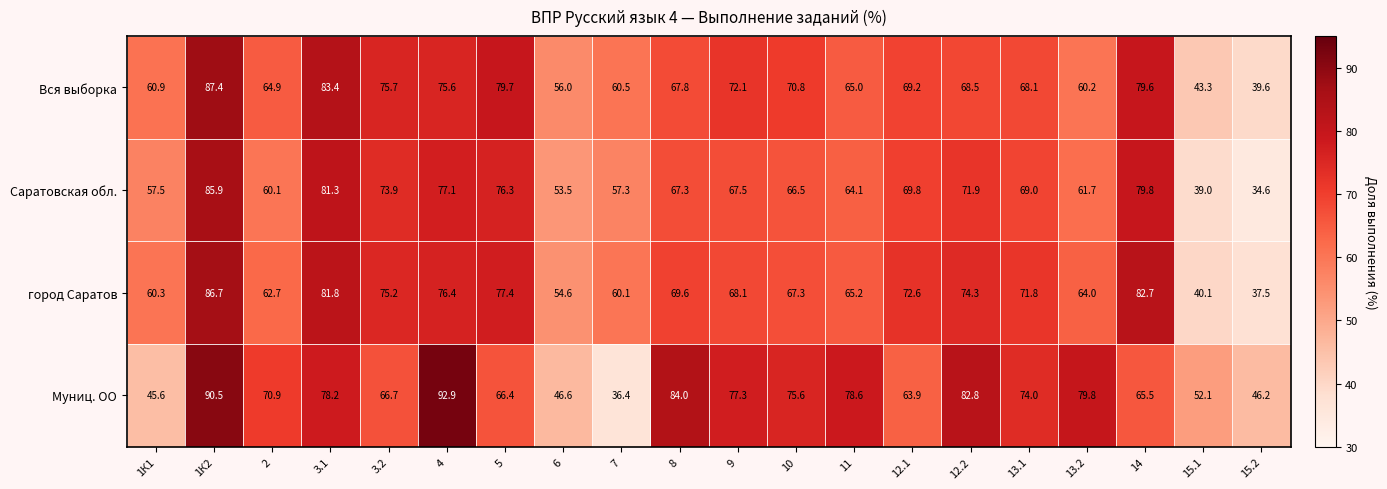

True or false: Муниц. ОО has a value of 98.6 at 3.2.

False